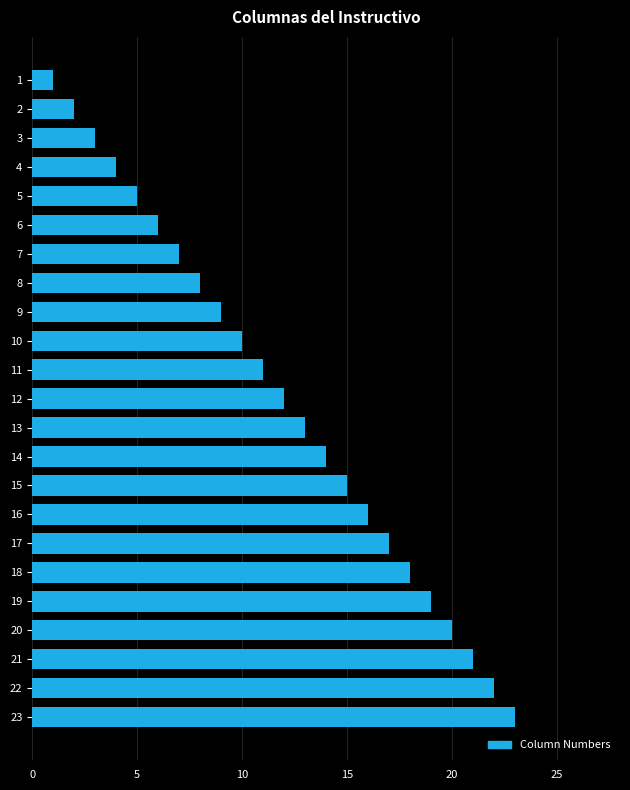

At which category does the chart reach its peak across all series?

23